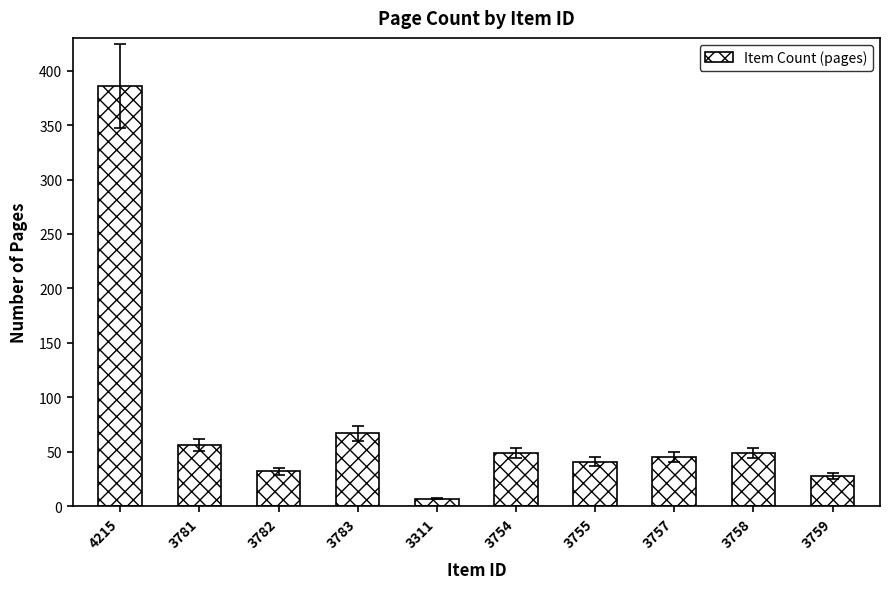

What is the maximum value shown in the chart?

386